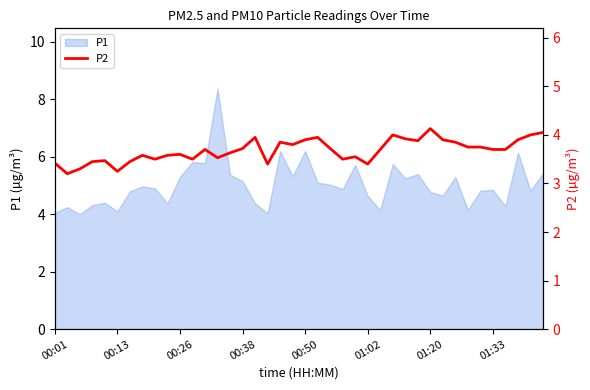

True or false: P1 has a value of 8.3 at 00:50.

False